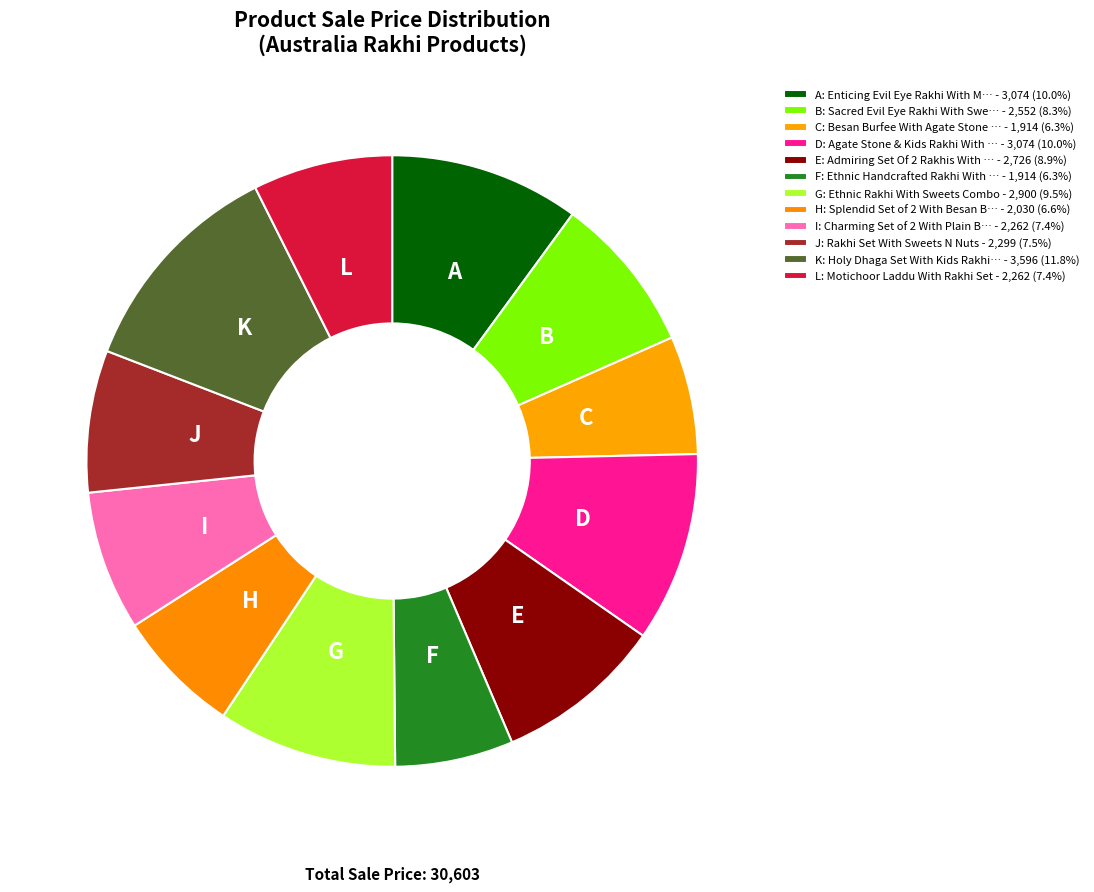

How many slices are in this pie chart?

12